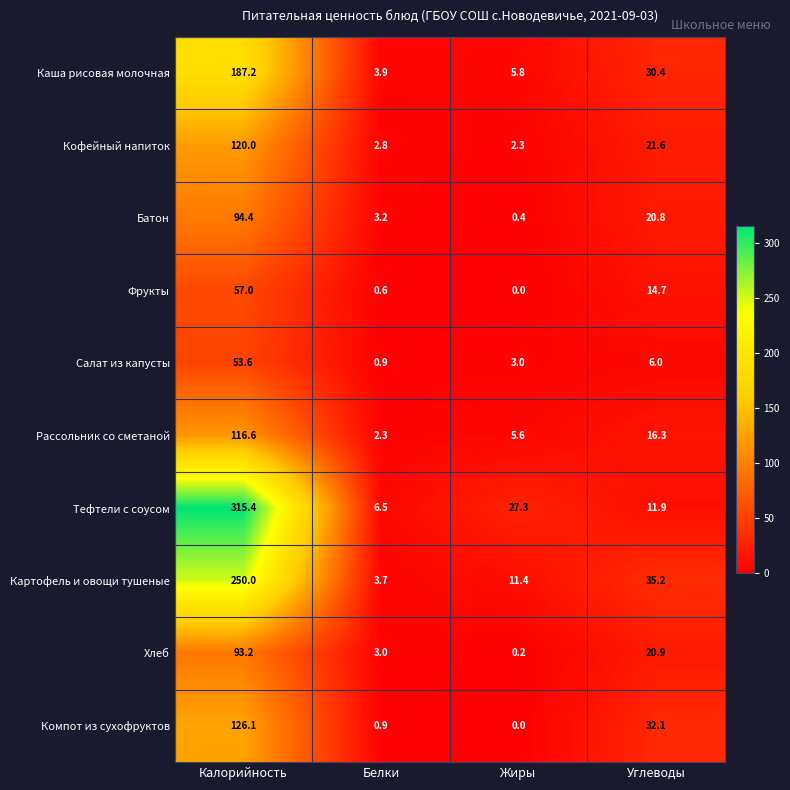

What is the sum of the Фрукты values at Белки and Калорийность?

57.6